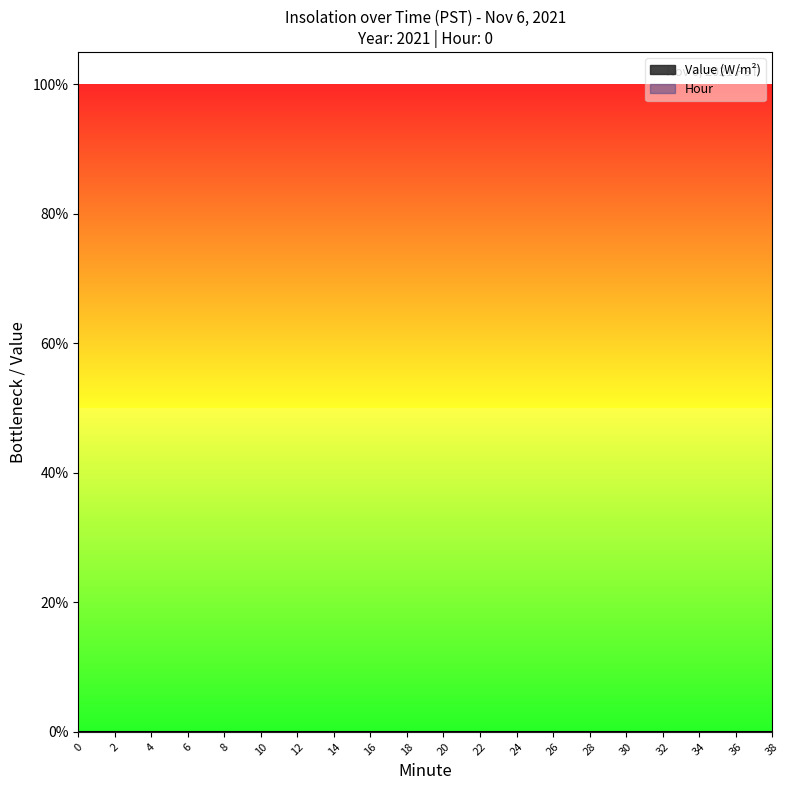

Reading right to left, transcribe all the data shown in this chart.

Value (W/m^2): 38=0	36=0	34=0	32=0	30=0	28=0	26=0	24=0	22=0	20=0	18=0	16=0	14=0	12=0	10=0	8=0	6=0	4=0	2=0	0=0
Hour: 38=0	36=0	34=0	32=0	30=0	28=0	26=0	24=0	22=0	20=0	18=0	16=0	14=0	12=0	10=0	8=0	6=0	4=0	2=0	0=0
Minute: 38=38	36=36	34=34	32=32	30=30	28=28	26=26	24=24	22=22	20=20	18=18	16=16	14=14	12=12	10=10	8=8	6=6	4=4	2=2	0=0